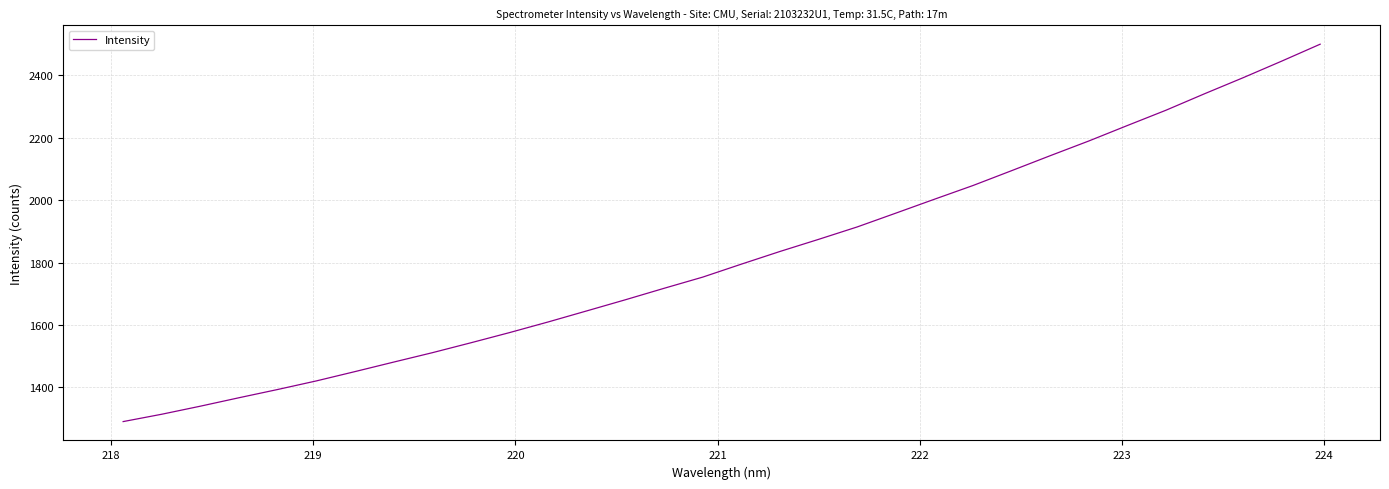

What is the difference between the maximum and minimum values?

1208.2